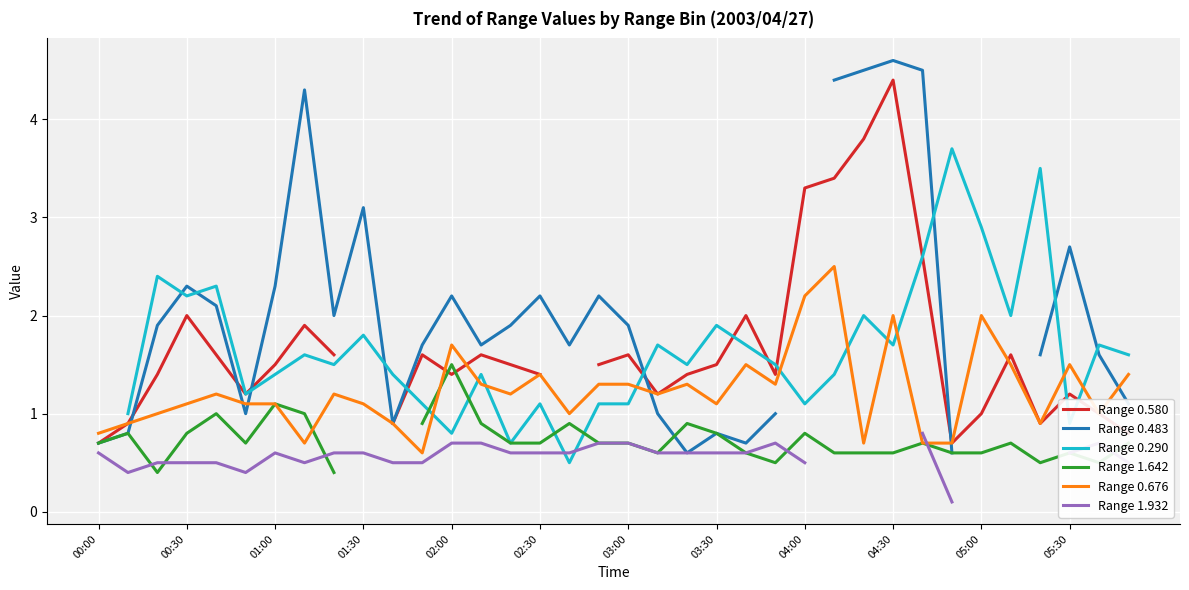

Is it true that Range 1.932 equals 0.2 at 35?

False